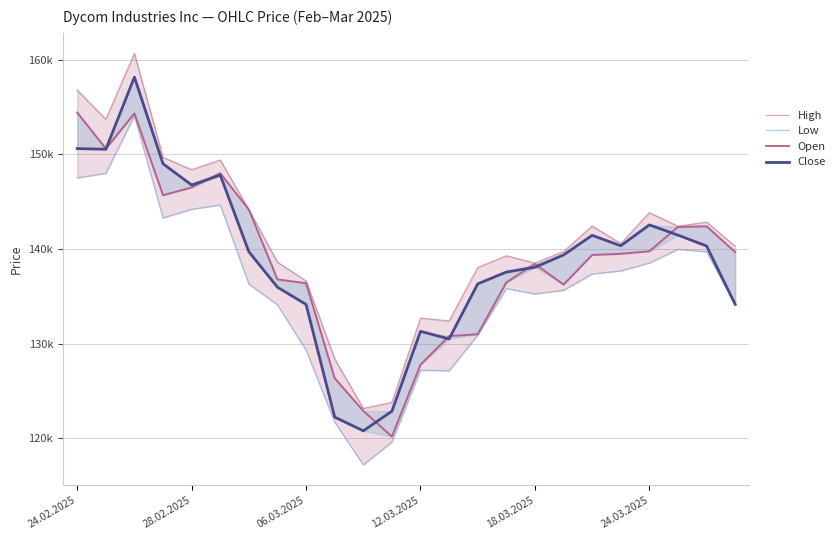

Which series ends up on top after the final intersection of Close and Open?

Open